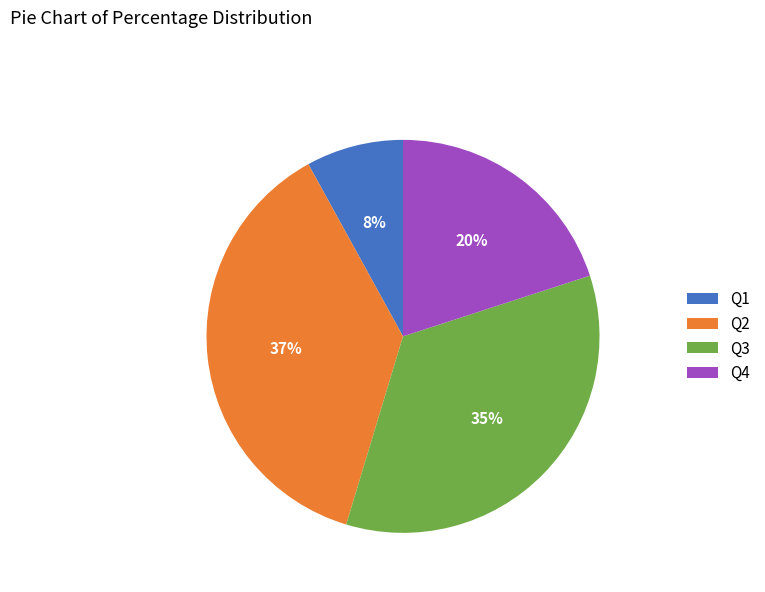

Rank the categories by value from highest to lowest.

Q2, Q3, Q4, Q1